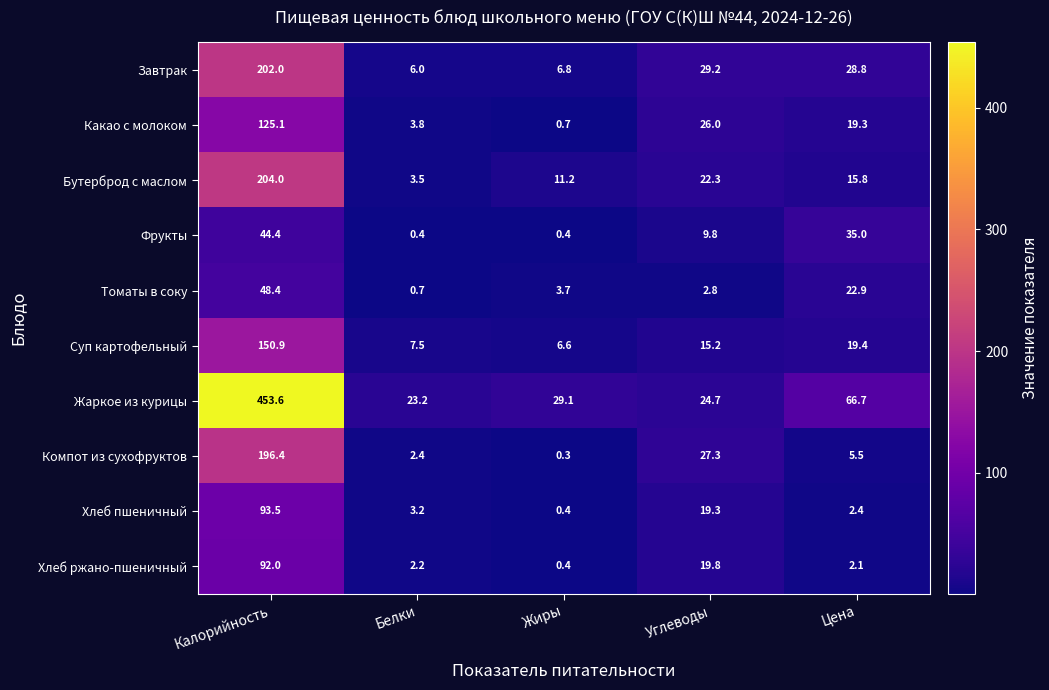

What is the spread (max minus min) of values at Белки?

22.8